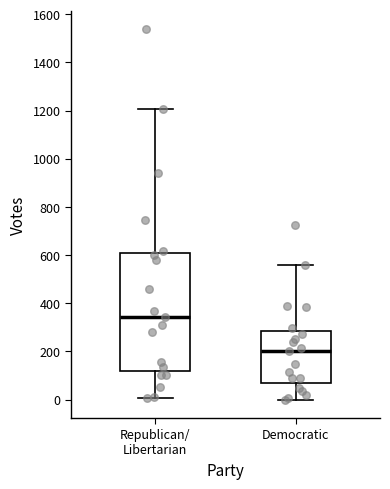

Reading left to right, read every box against the y-axis: the position of its median line, the range the box covers, and the ends of its whiskers. The values are not printed on the chart, so give them approximately, as read against the axis.

Republican/ Libertarian: median 340, box 120 to 600, whiskers 0 to 1200
Democratic: median 200, box 60 to 280, whiskers 0 to 560